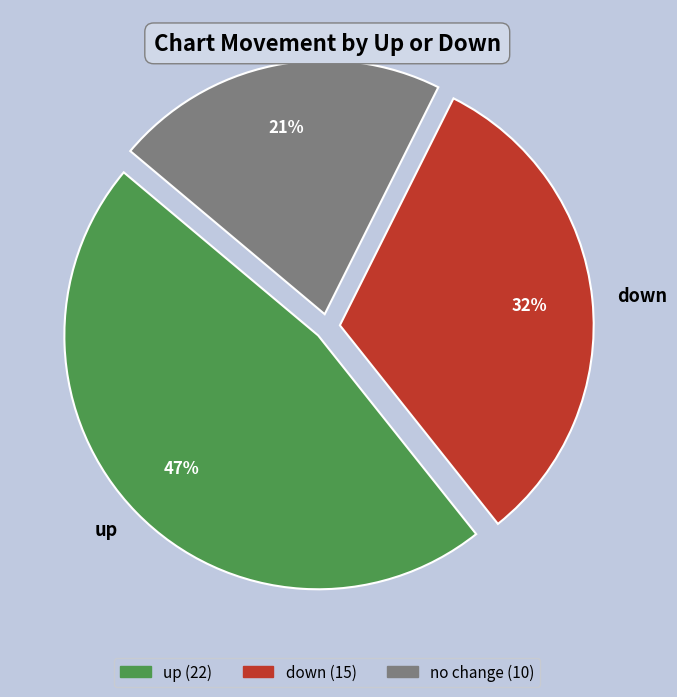

The down slice represents 17% of the pie. True or false?

False